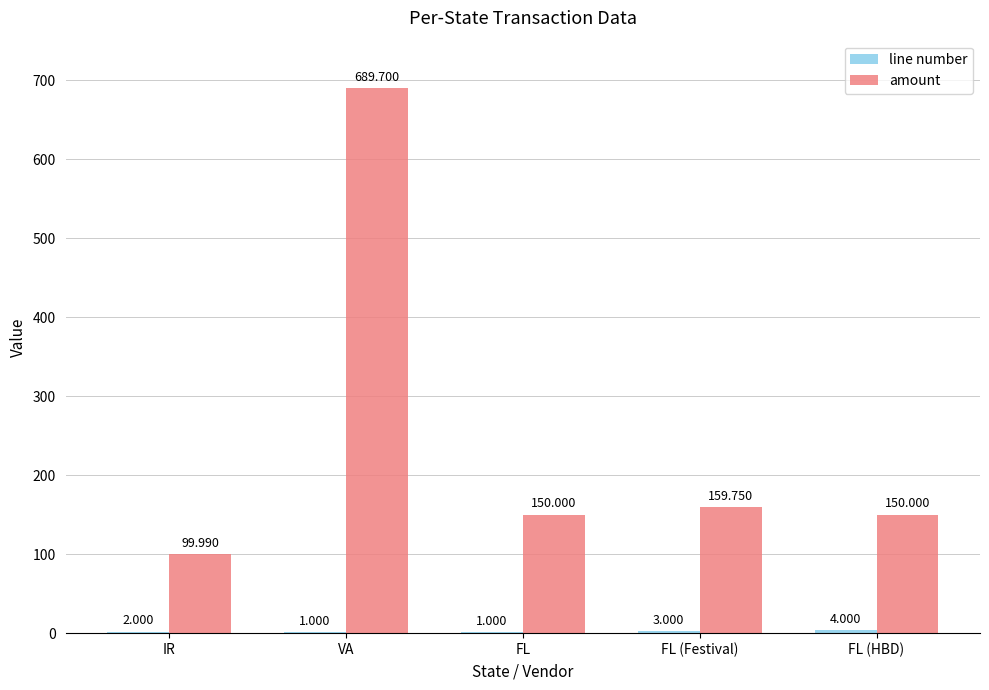

At which label does amount first exceed 150?

VA